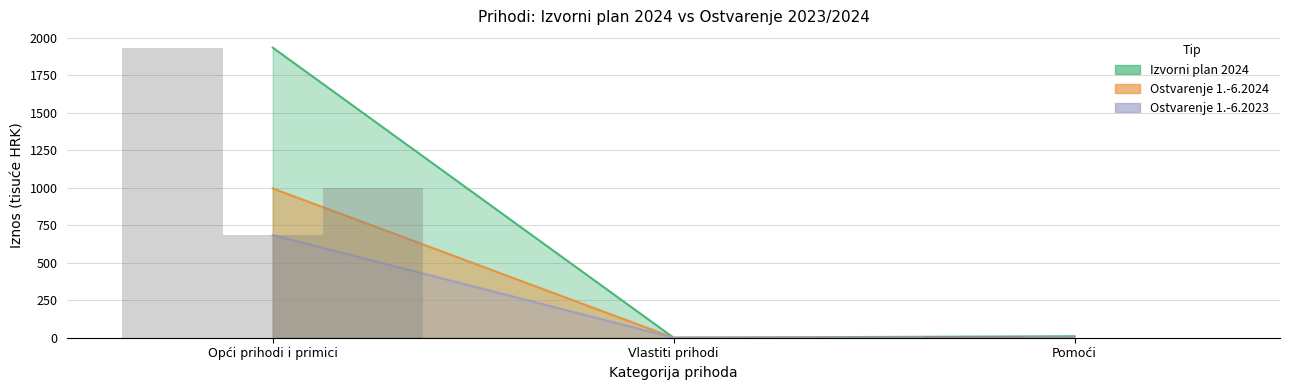

At which category does the chart reach its peak across all series?

Opći prihodi i primici